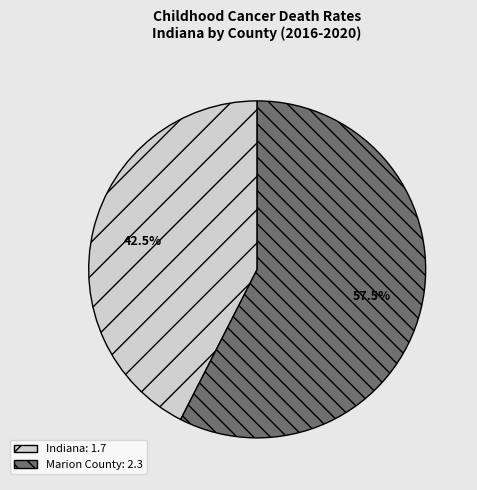

Count the number of slices in the pie.

2